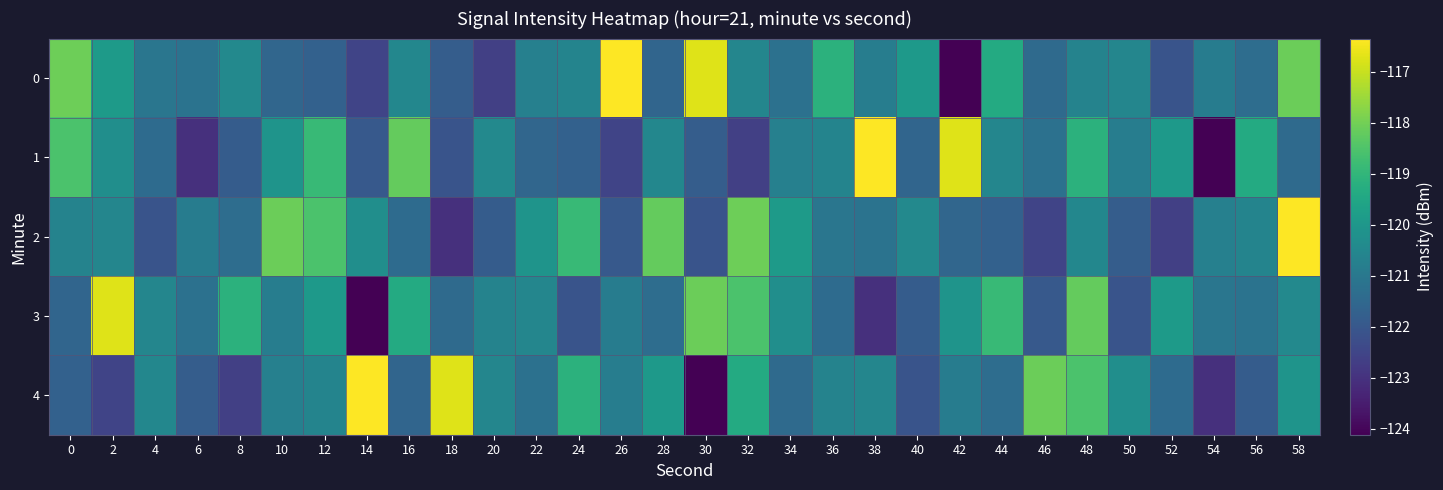

Between 46 and 48, which series saw the biggest shift?

3